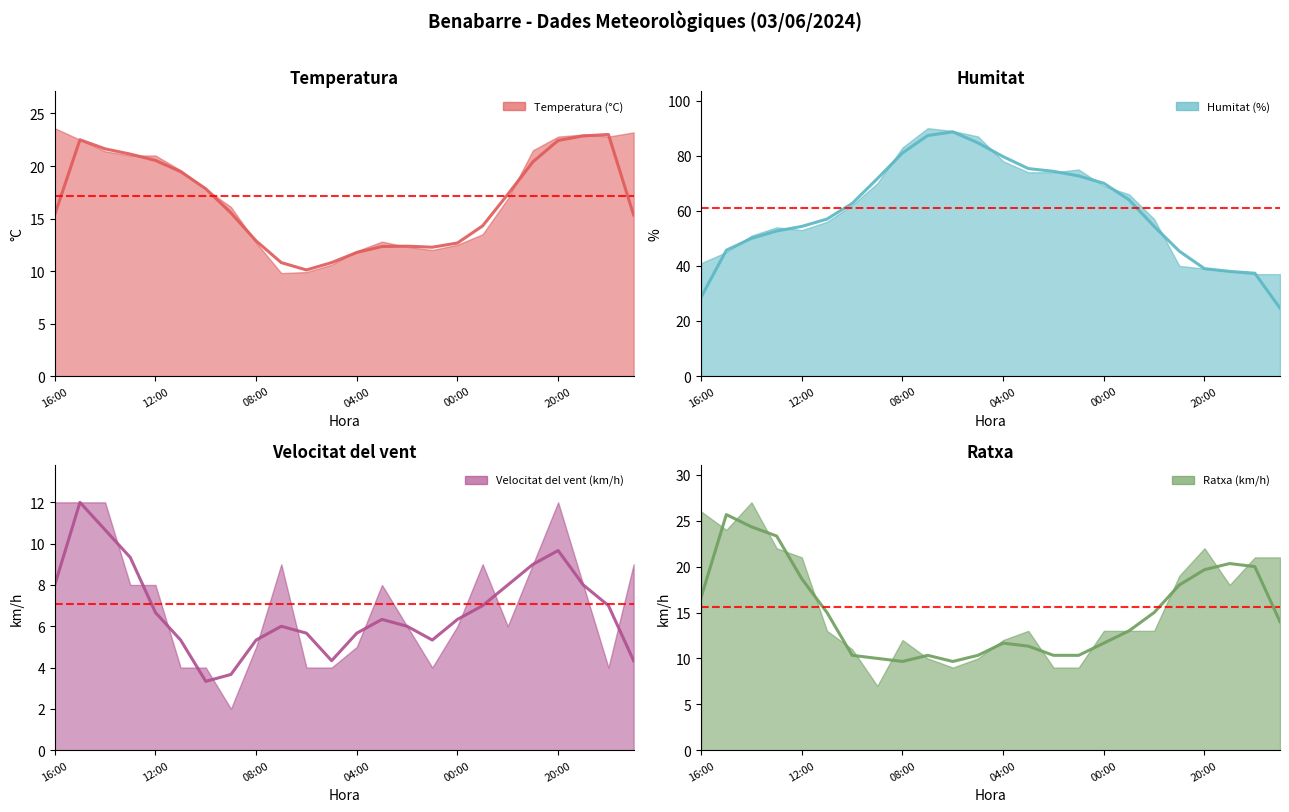

The Humitat (%) (suavitzat) series shows 8.9 at 16:00. True or false?

False